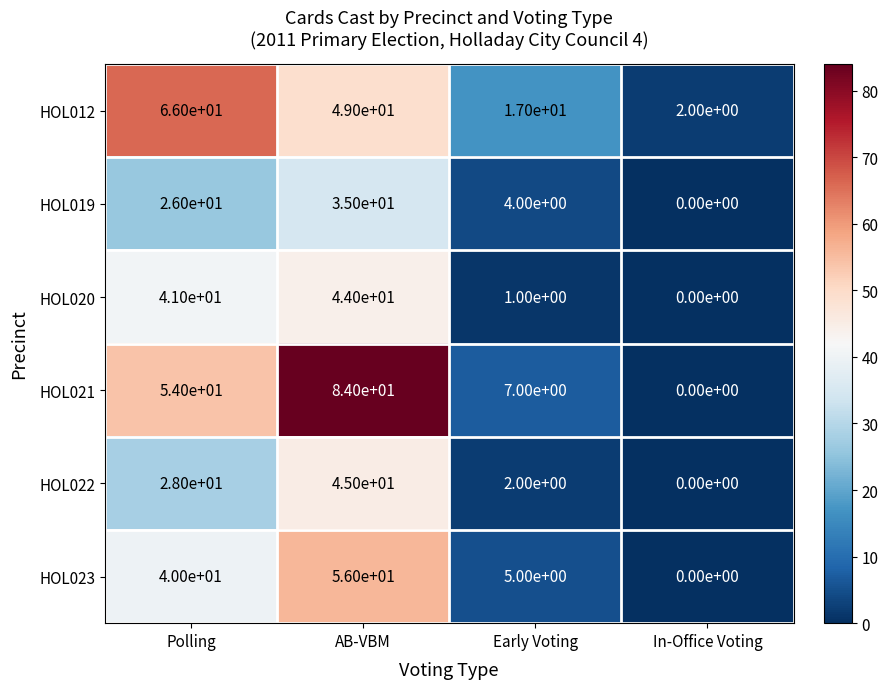

Reading right to left, what are all the values shown in this chart?

HOL012: 2	17	49	66
HOL019: 0	4	35	26
HOL020: 0	1	44	41
HOL021: 0	7	84	54
HOL022: 0	2	45	28
HOL023: 0	5	56	40